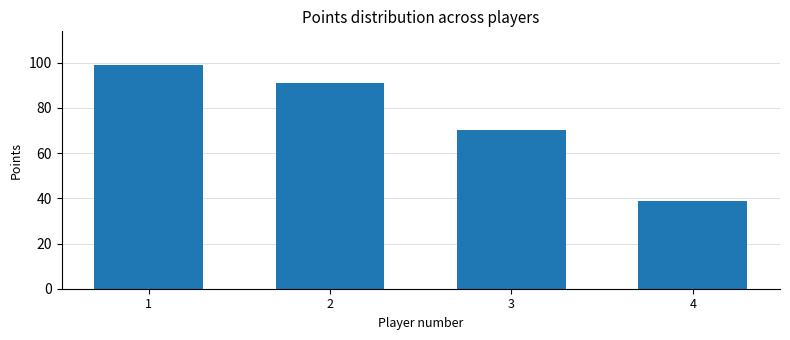

At which category does the chart reach its minimum across all series?

4